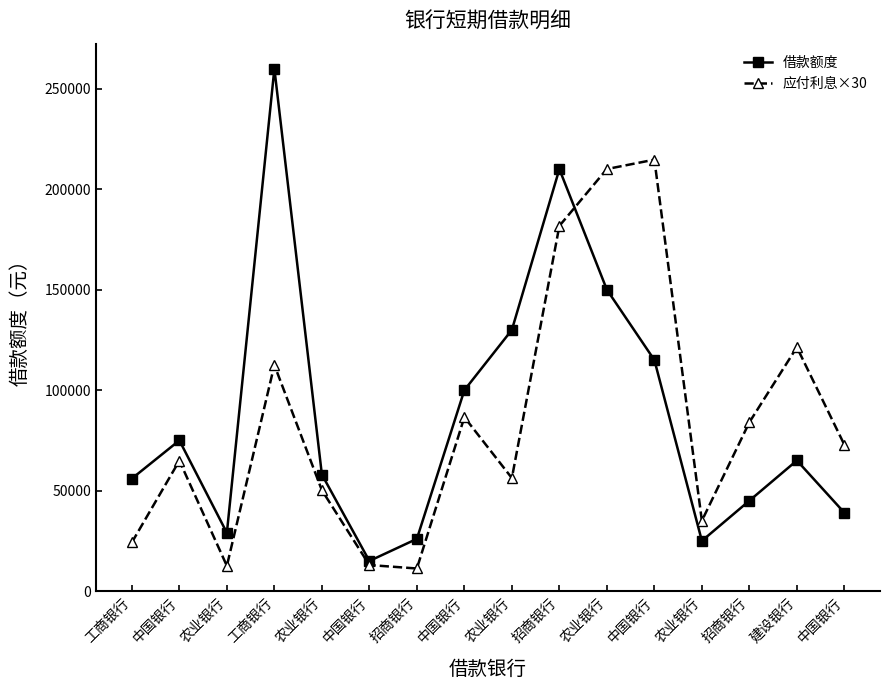

How many lines are shown in the chart?

2